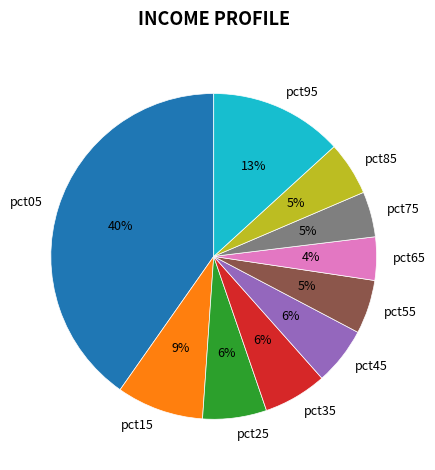

Which category has the biggest portion of the pie?

pct05